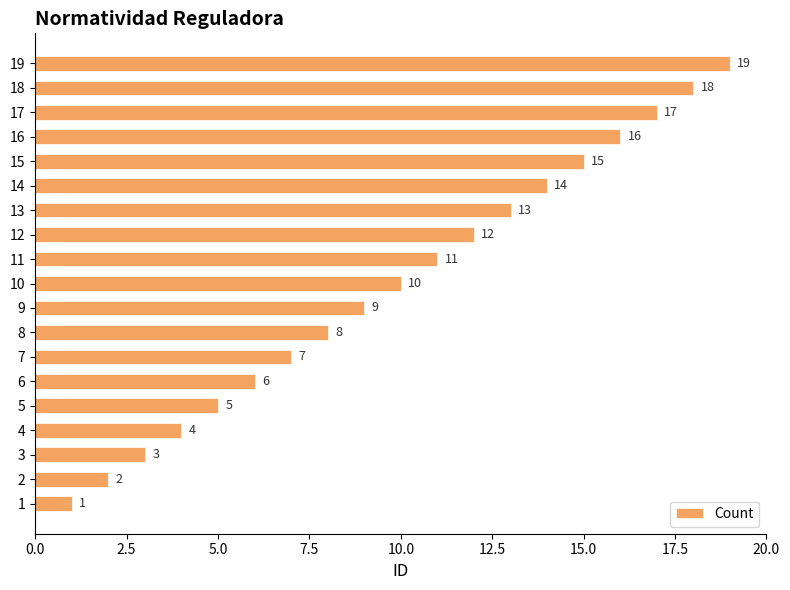

What is the average value?

10